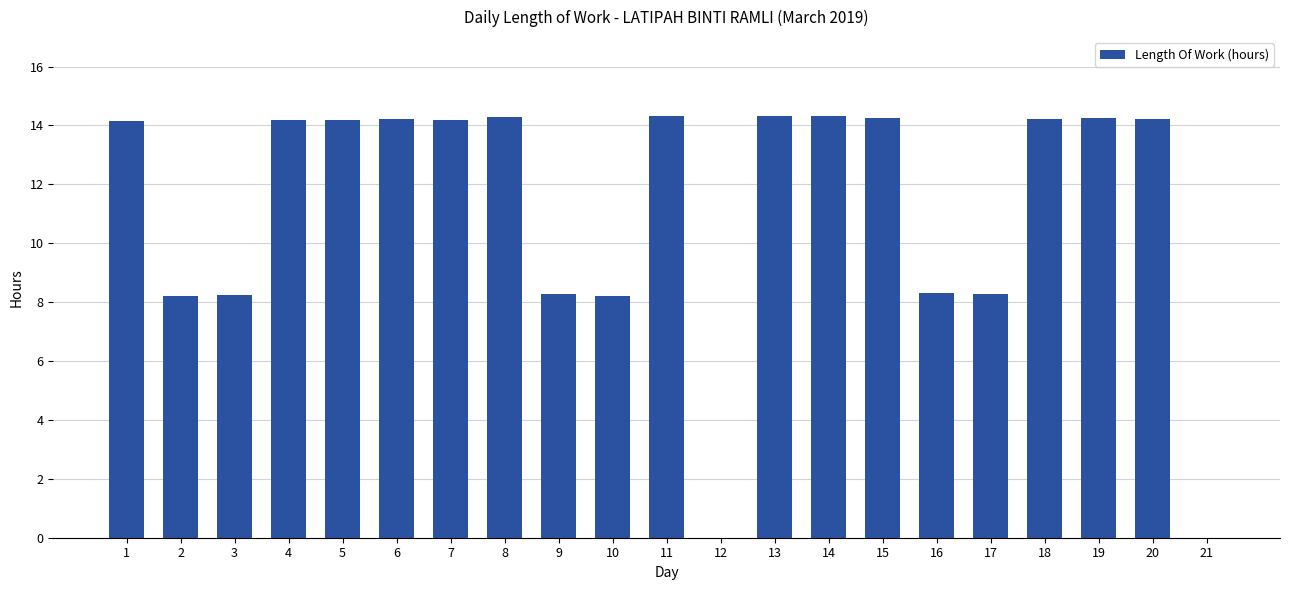

Approximately how many times larger is the value at 7 compared to 16?

1.7